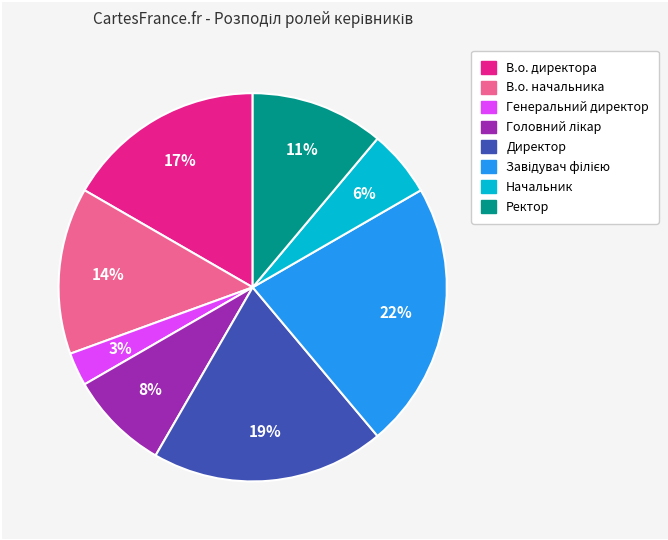

Between Начальник and В.о. начальника, which is larger?

В.о. начальника